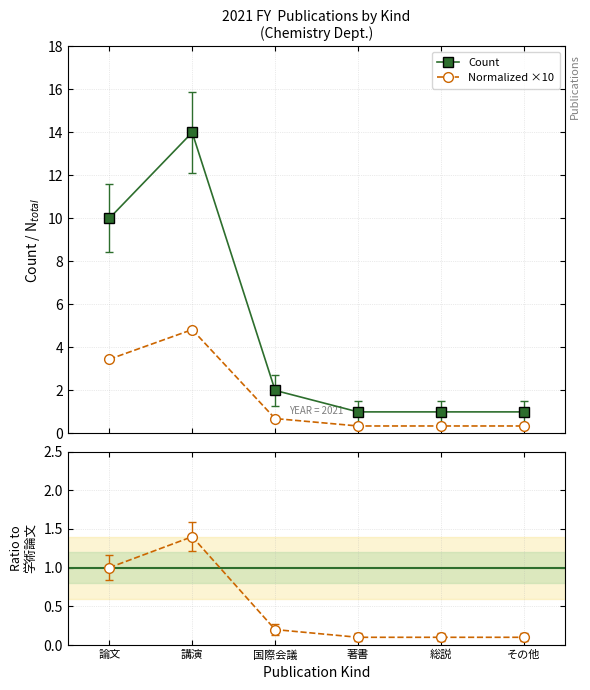

True or false: Count and Normalized ×10 cross at least once.

False